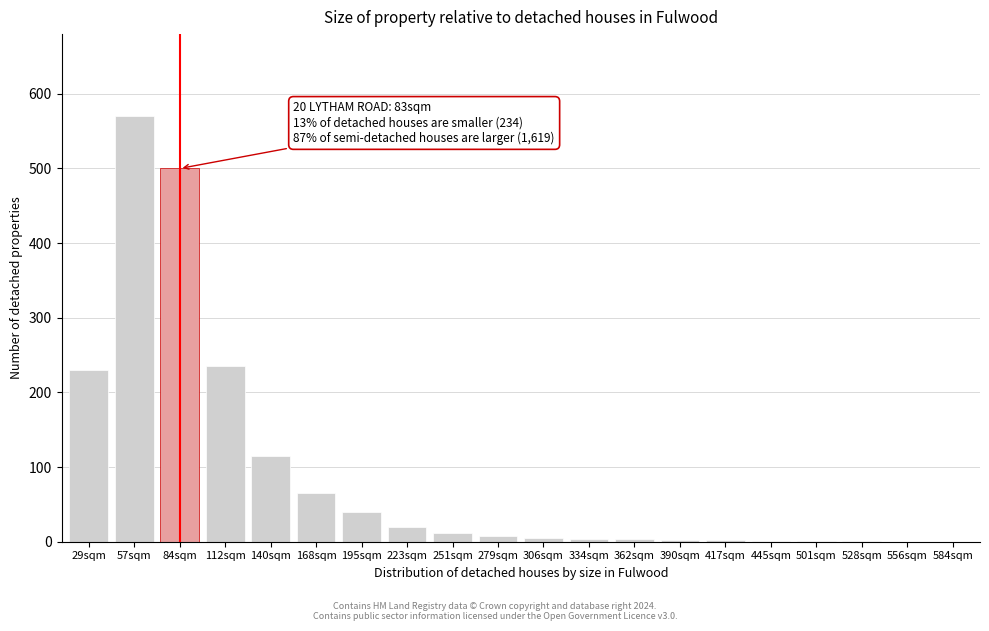

True or false: the data shows 20 at 223sqm.

True